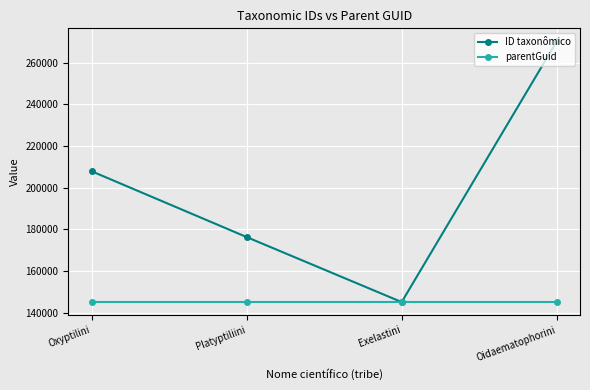

Reading right to left, transcribe all the data shown in this chart.

ID taxonômico: 270146	145106	176288	207859
parentGuid: 145100	145100	145100	145100